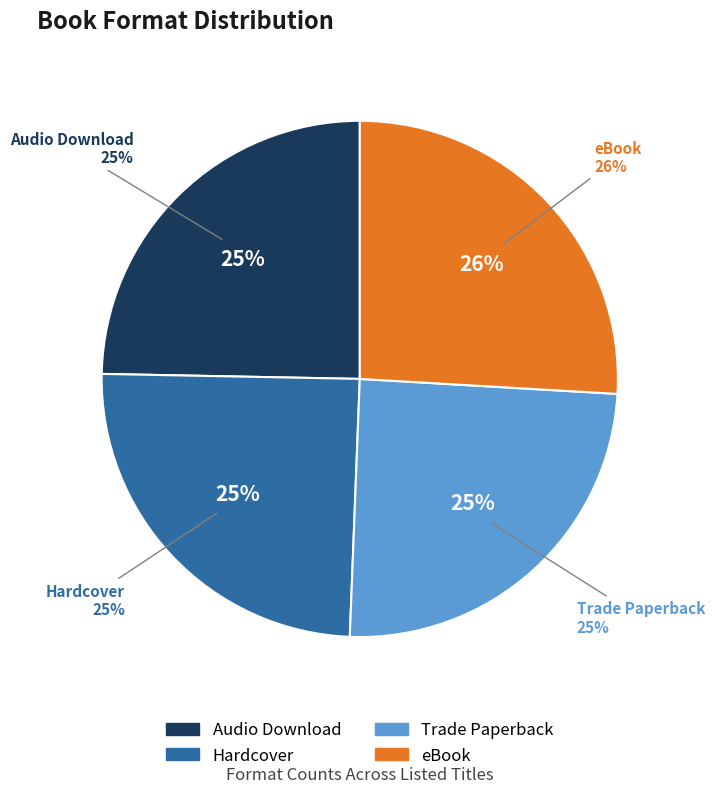

What is the smallest slice in the pie chart?

Audio Download